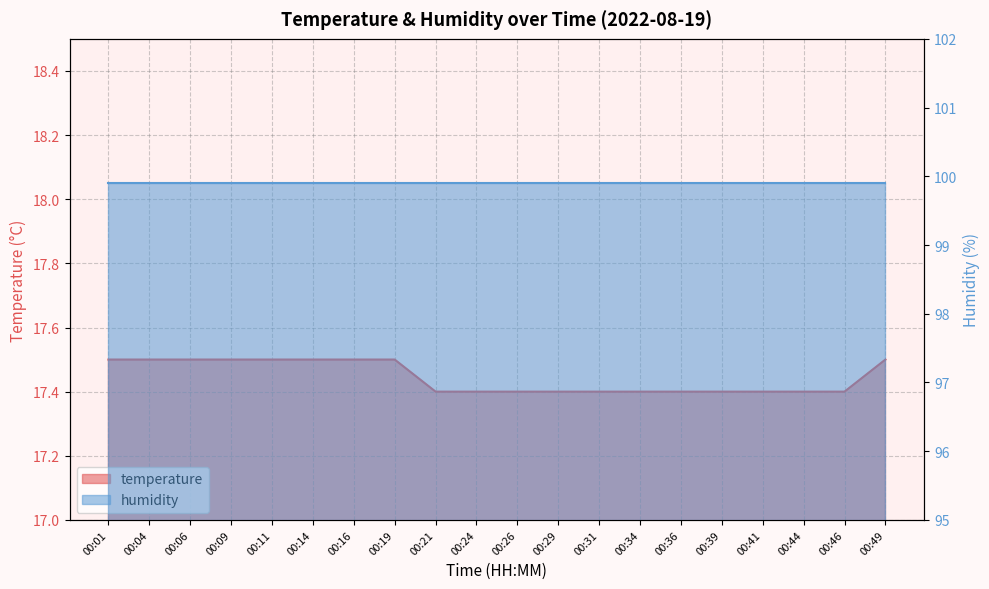

Which has a higher value, 00:11 or 00:46?

00:11